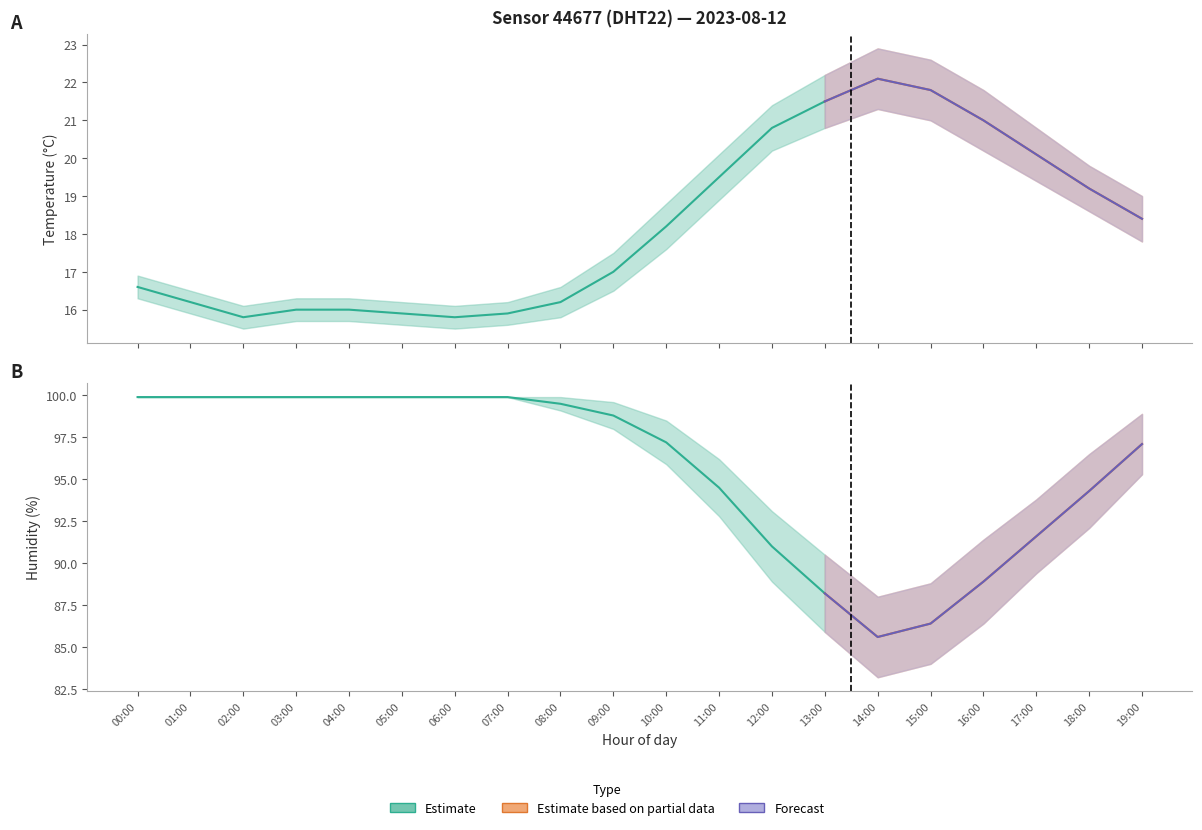

What is the difference between the maximum and second lowest values in the temp_upper series?

6.8